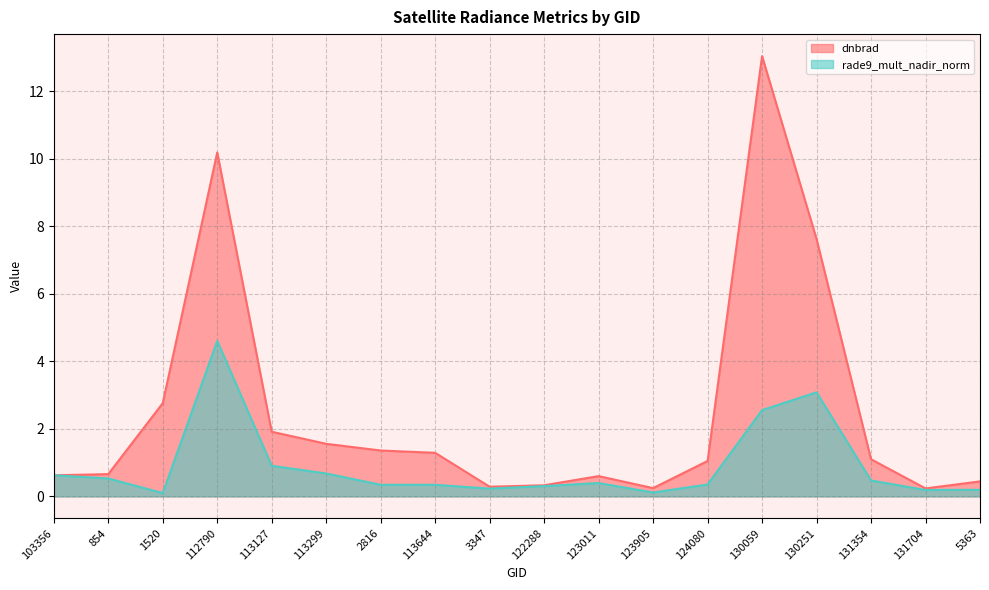

Which series has the largest range (max minus min)?

dnbrad